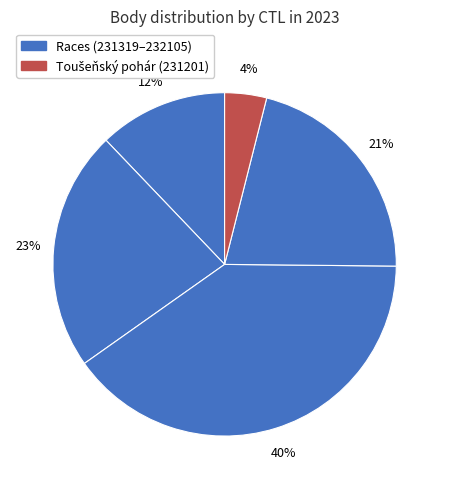

Which category has the biggest portion of the pie?

231802